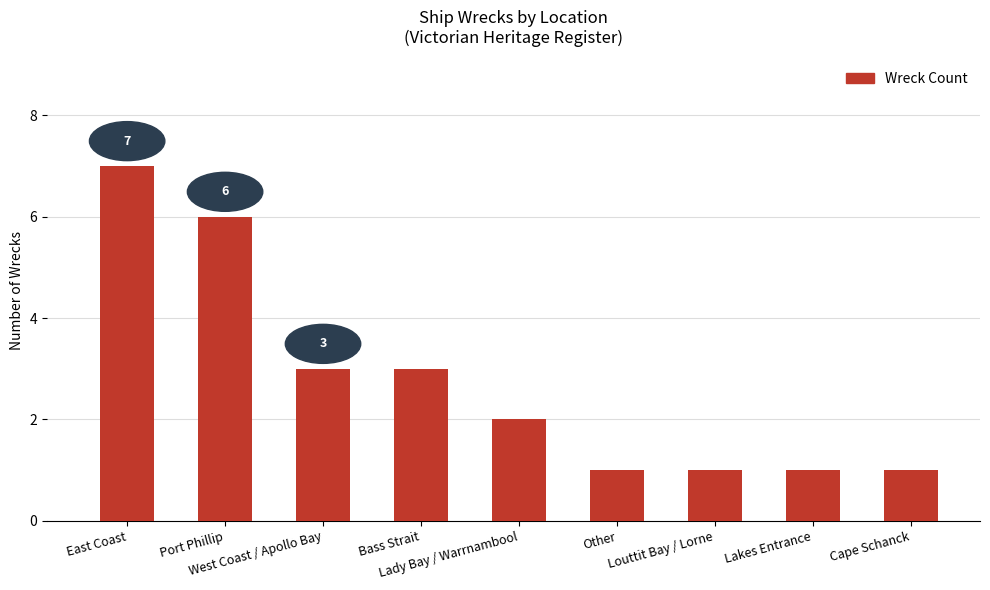

What is the label of the 3rd bar from the left?

West Coast / Apollo Bay